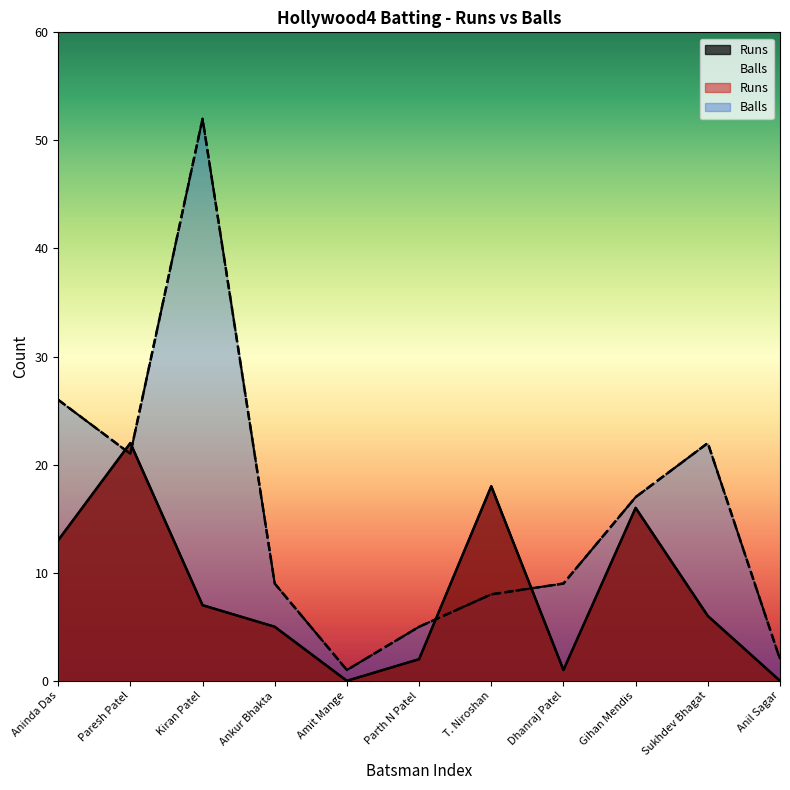

Between Parth N Patel and Ankur Bhakta, which is larger?

Ankur Bhakta